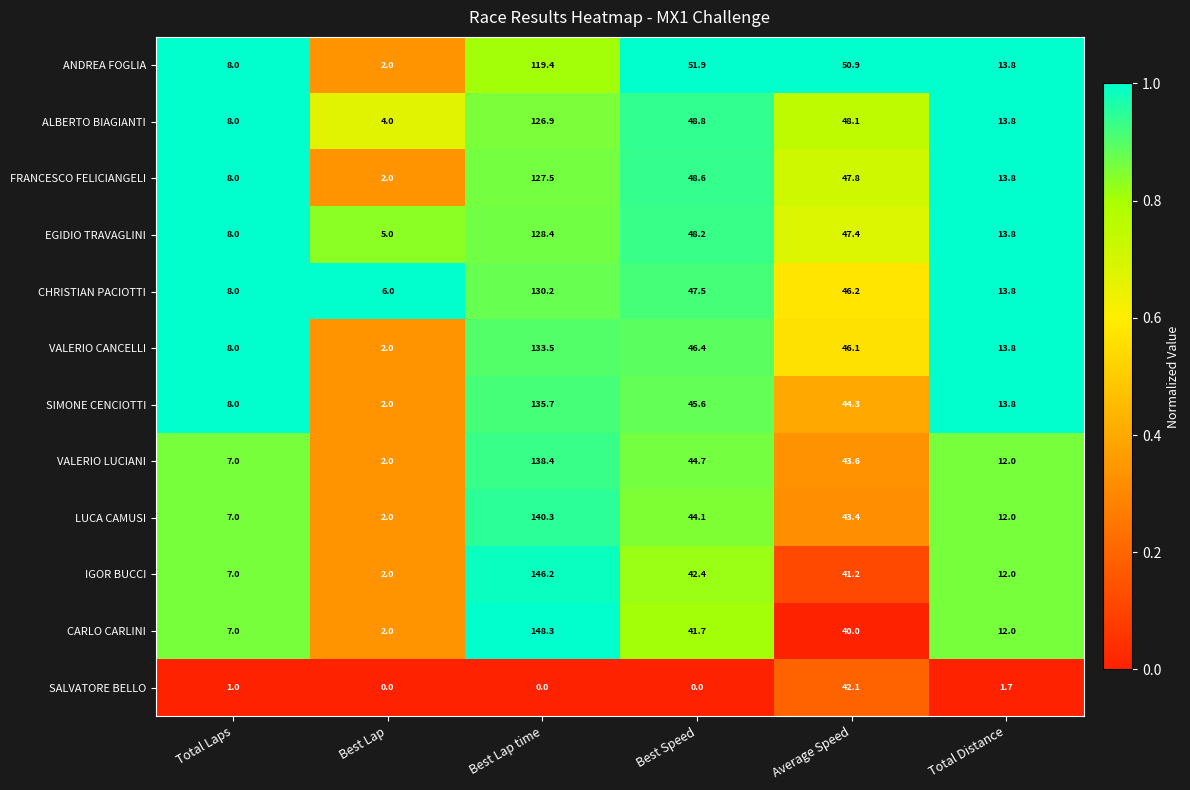

What is the total value across all series at Total Laps?

85.0